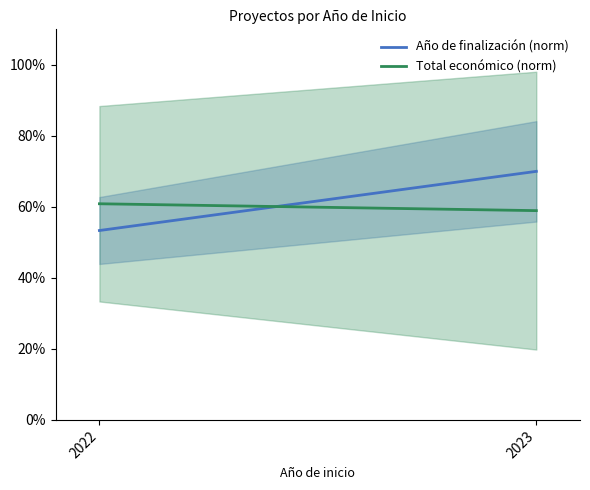

List the labels in order of Año de finalización (norm) value, smallest first.

2022, 2023